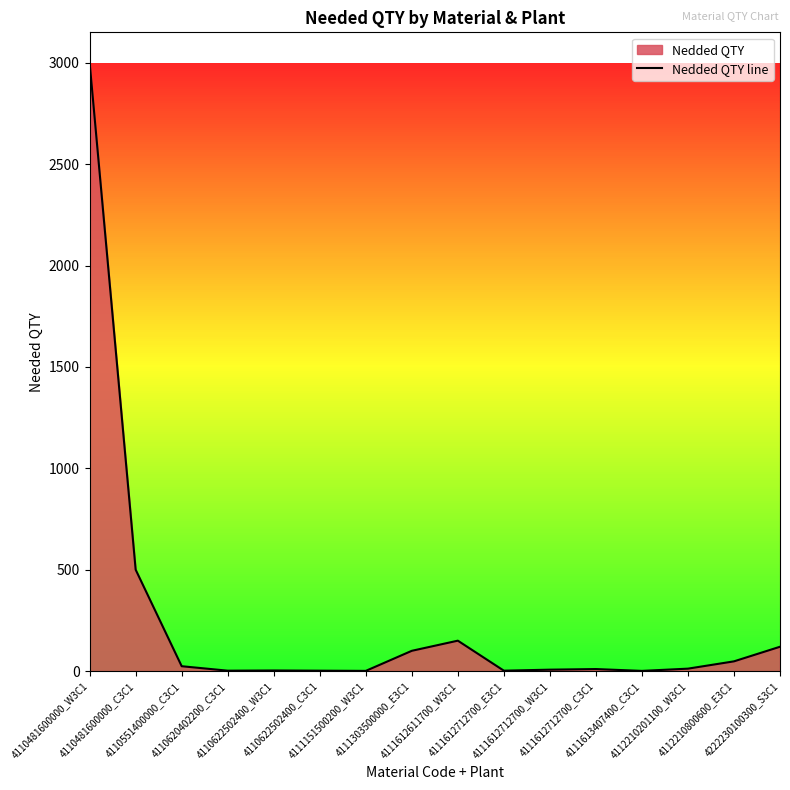

Reading right to left, list all the values displayed in this chart.

4222230100300_S3C1=120	4112210800600_E3C1=48	4112210201100_W3C1=12	4111613407400_C3C1=1	4111612712700_C3C1=10	4111612712700_W3C1=7	4111612712700_E3C1=2	4111612611700_W3C1=150	4111303500000_E3C1=100	4111151500200_W3C1=1	4110622502400_C3C1=2	4110622502400_W3C1=3	4110620402200_C3C1=2	4110551400000_C3C1=24	4110481600000_C3C1=500	4110481600000_W3C1=3000